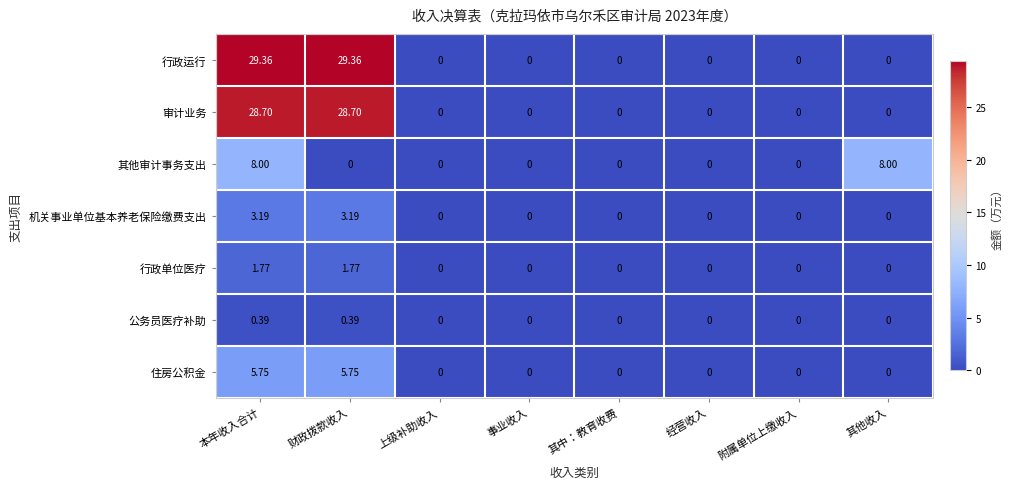

Which series has the widest spread of values?

行政运行